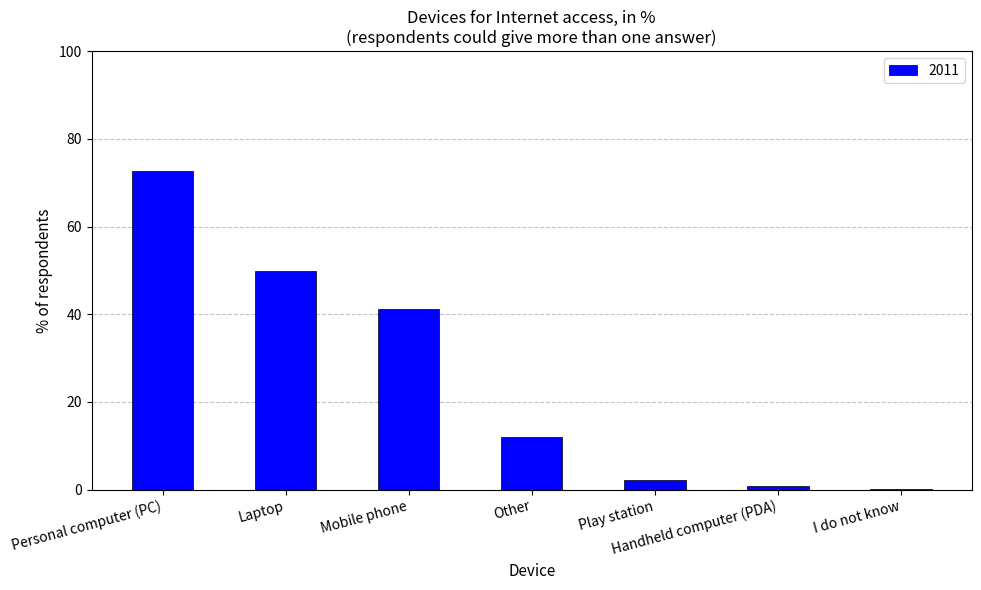

How many categories are shown in the chart?

7